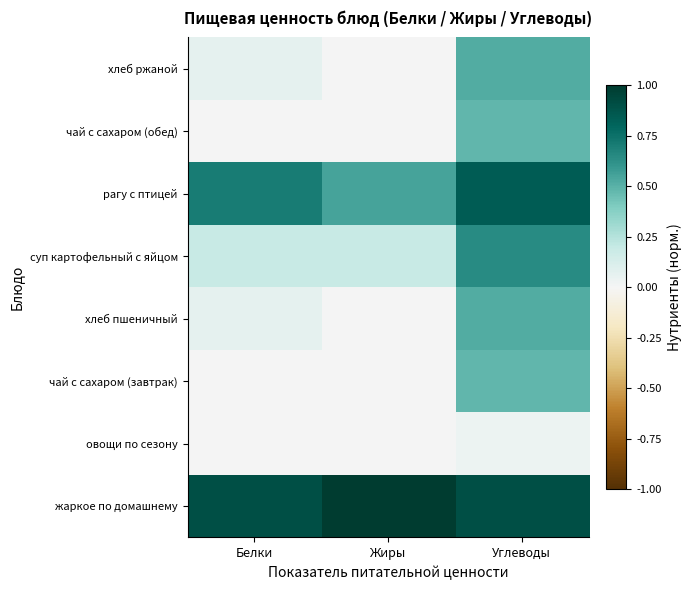

Reading left to right, extract all data points from this chart.

жаркое по домашнему: Белки=0.9	Жиры=1.0	Углеводы=0.9
овощи по сезону: Белки=0.0	Жиры=0.0	Углеводы=0.0
чай с сахаром (завтрак): Белки=0.0	Жиры=0.0	Углеводы=0.5
хлеб пшеничный: Белки=0.1	Жиры=0.0	Углеводы=0.5
суп картофельный с яйцом: Белки=0.2	Жиры=0.2	Углеводы=0.6
рагу с птицей: Белки=0.7	Жиры=0.5	Углеводы=0.8
чай с сахаром (обед): Белки=0.0	Жиры=0.0	Углеводы=0.5
хлеб ржаной: Белки=0.1	Жиры=0.0	Углеводы=0.5